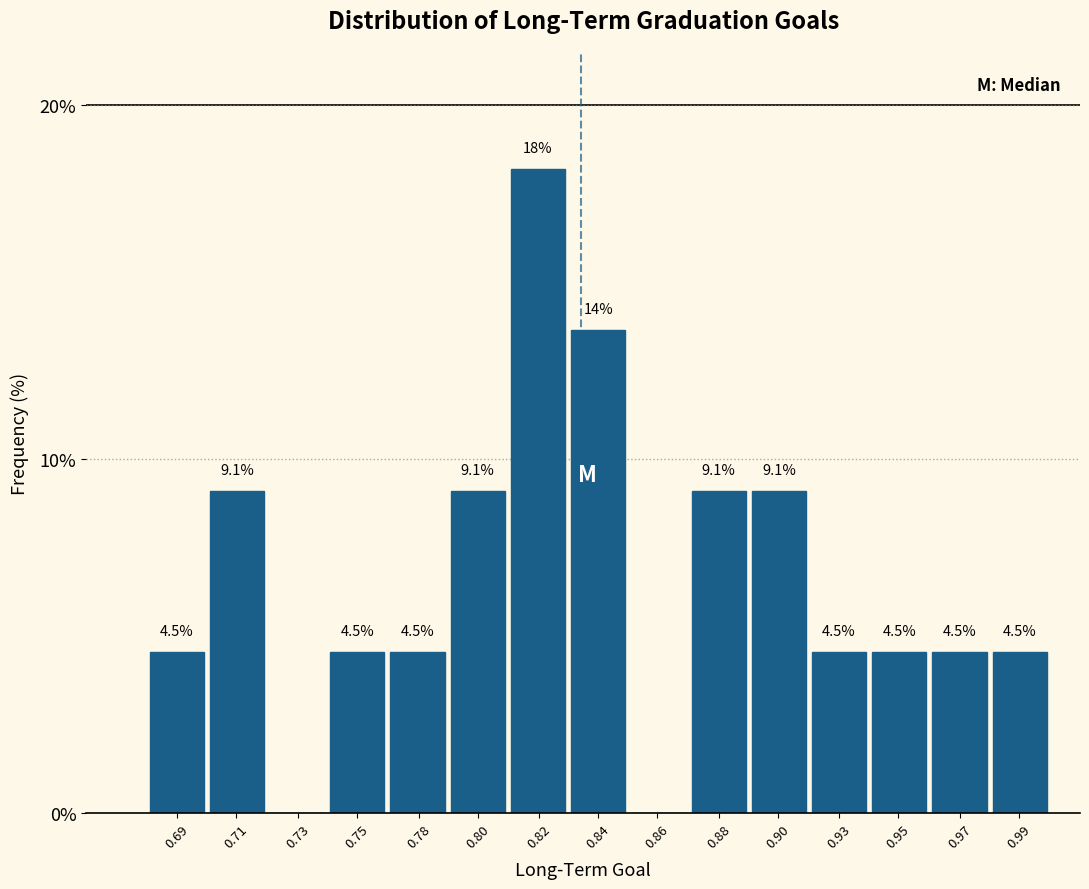

Reading right to left, list all the values displayed in this chart.

0.99=4.5	0.97=4.5	0.95=4.5	0.93=4.5	0.90=9.1	0.88=9.1	0.86=0.0	0.84=13.6	0.82=18.2	0.80=9.1	0.78=4.5	0.75=4.5	0.73=0.0	0.71=9.1	0.69=4.5